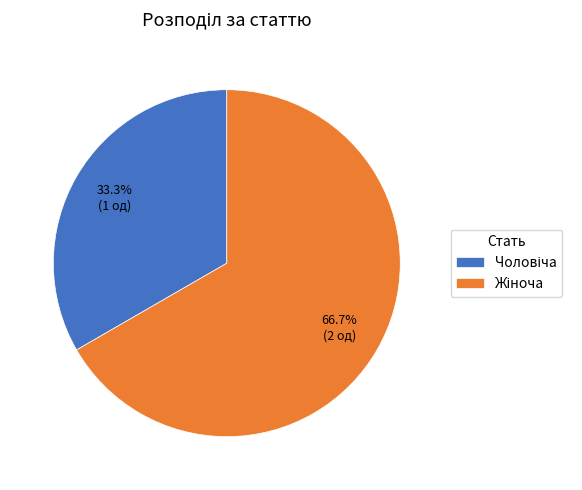

Count the number of slices in the pie.

2